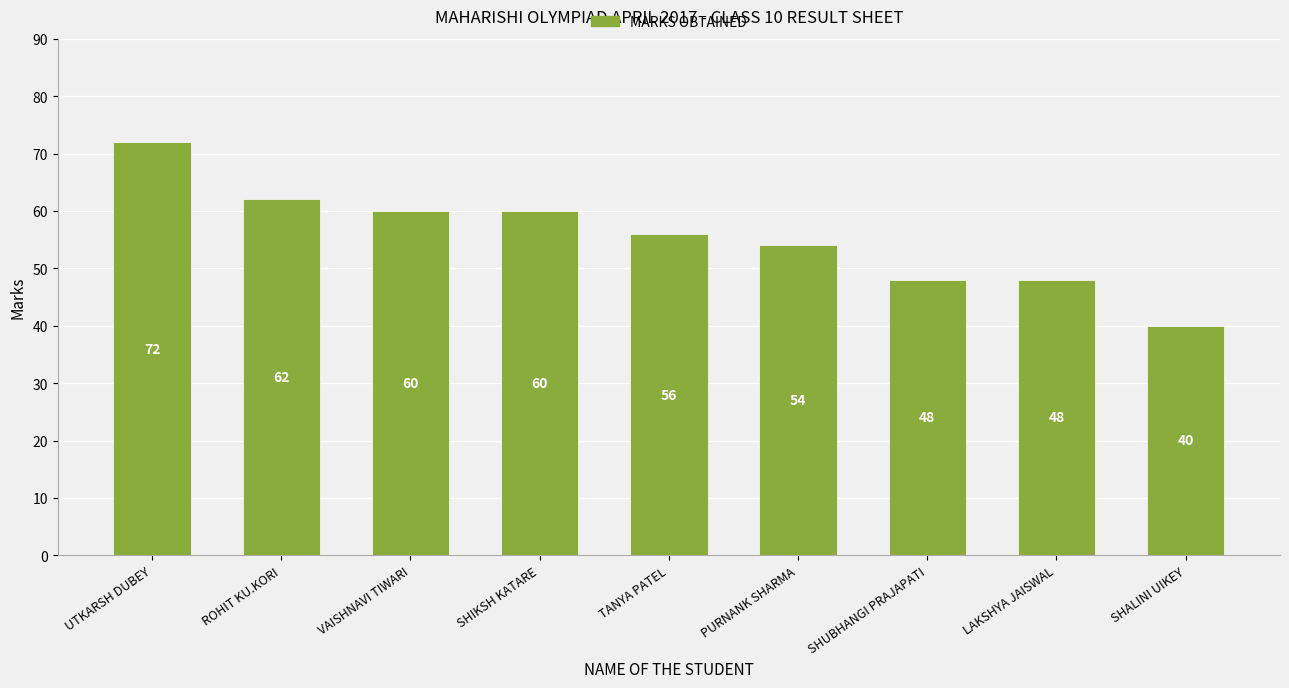

At which label does the data first exceed 56?

UTKARSH DUBEY